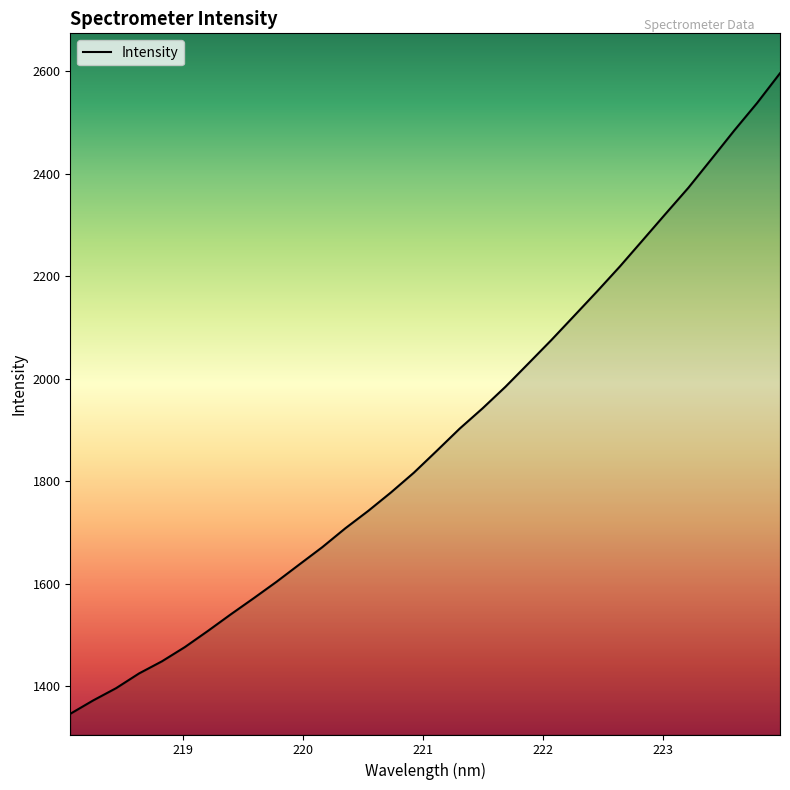

What is the maximum value shown in the chart?

2596.6